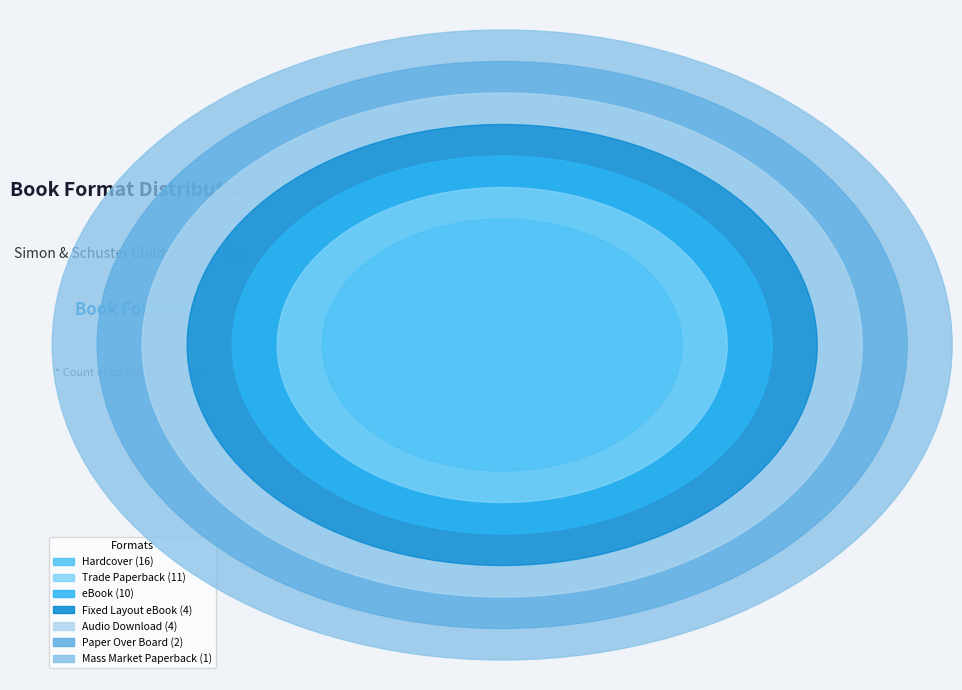

Which slice is the smallest?

Mass Market Paperback